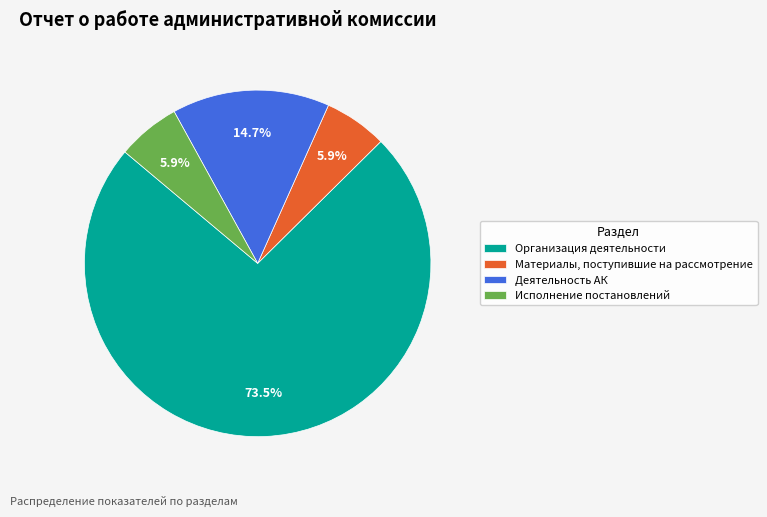

Is there a majority slice in this chart?

Yes